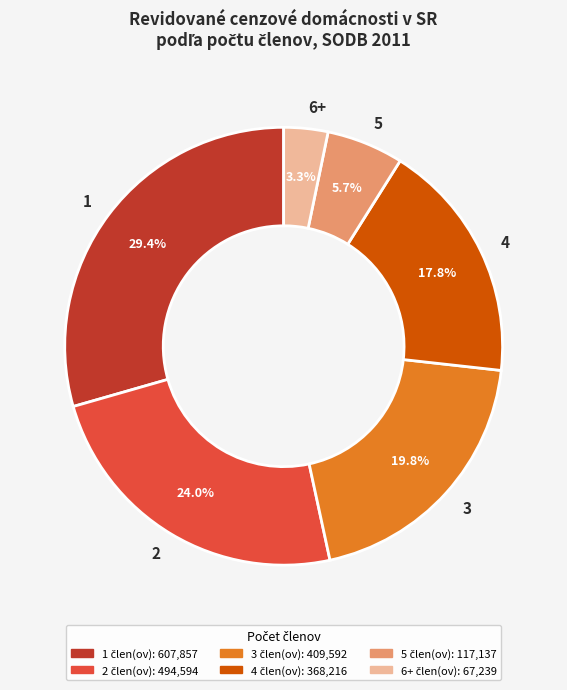

To the nearest percent, what percentage of the pie is 3?

20%